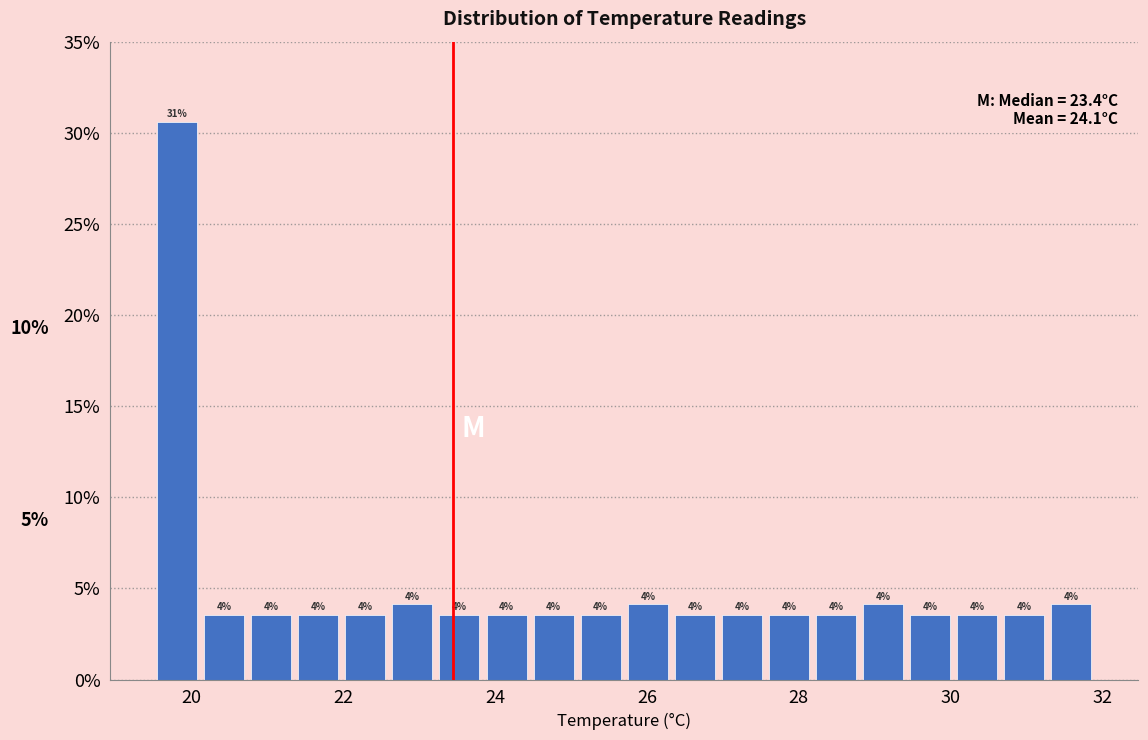

Read against the x-axis, roughly where is the centre of the tallest bar?

19.8